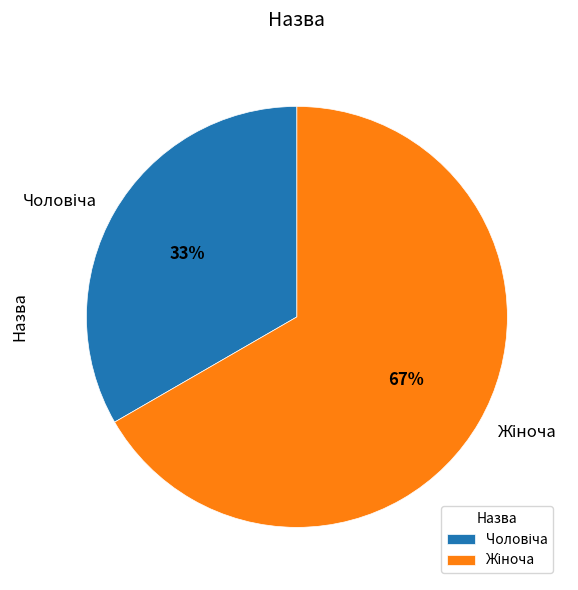

To the nearest percent, what is the average slice percentage?

50%